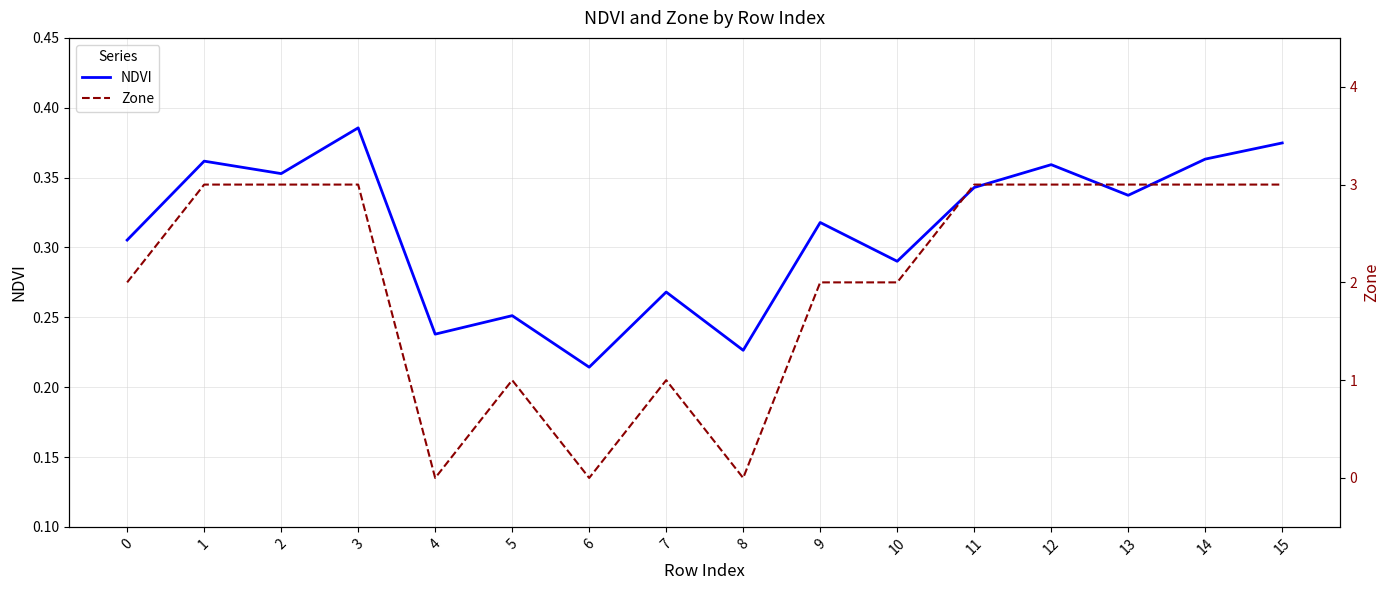

Between 5 and 14, which is larger?

14